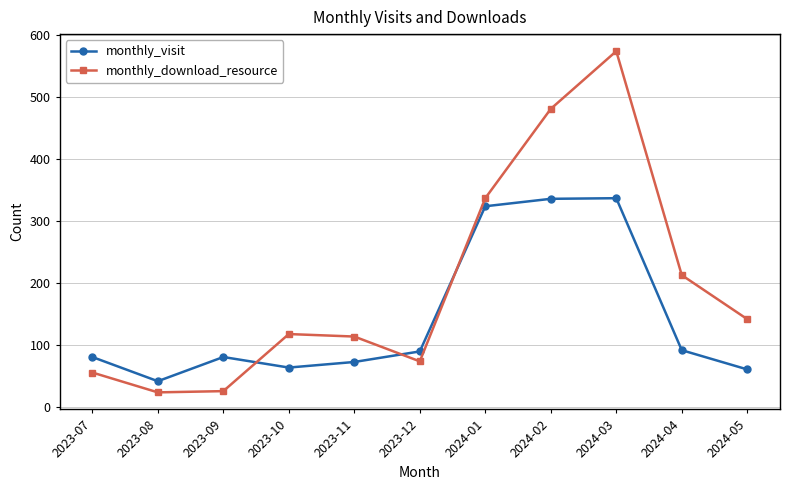

Where is the first local minimum for monthly_visit?

2023-08